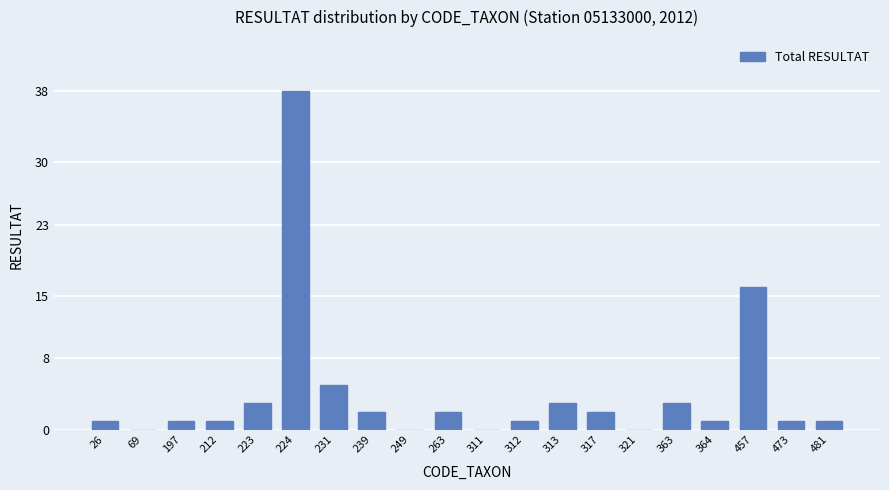

How many data points does each series have?

20